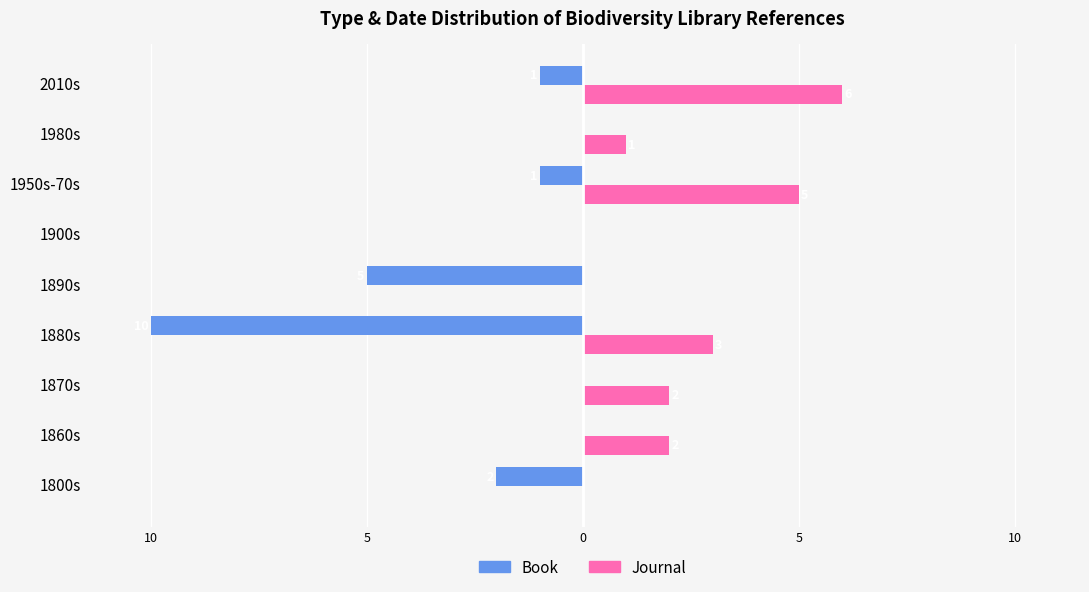

What are all the series names shown in the legend?

Book, Journal